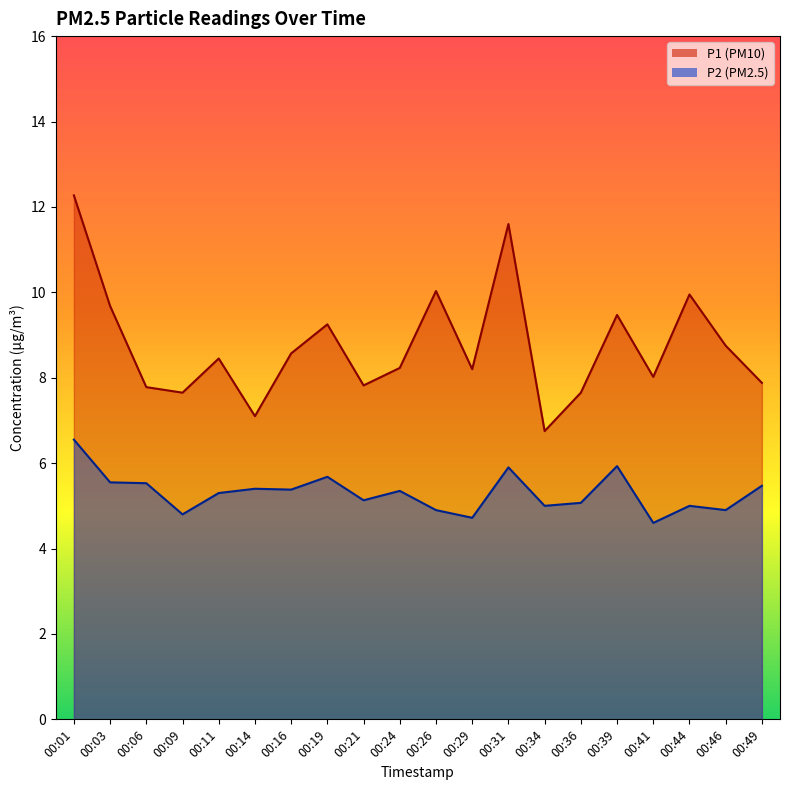

Rank the series at 00:24 from highest to lowest value.

P1 (PM10), P2 (PM2.5)